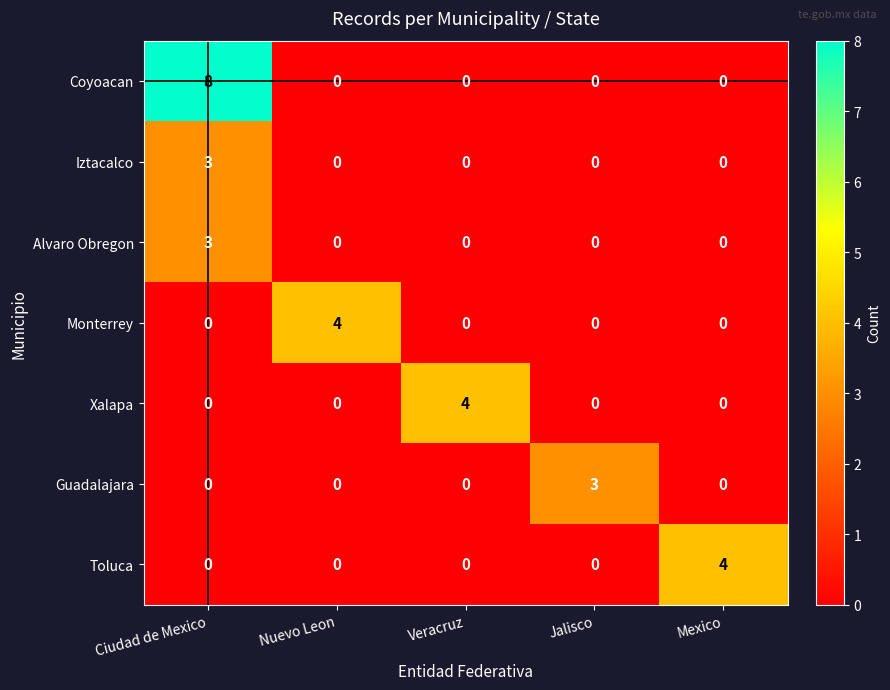

What is the maximum value for Monterrey?

4